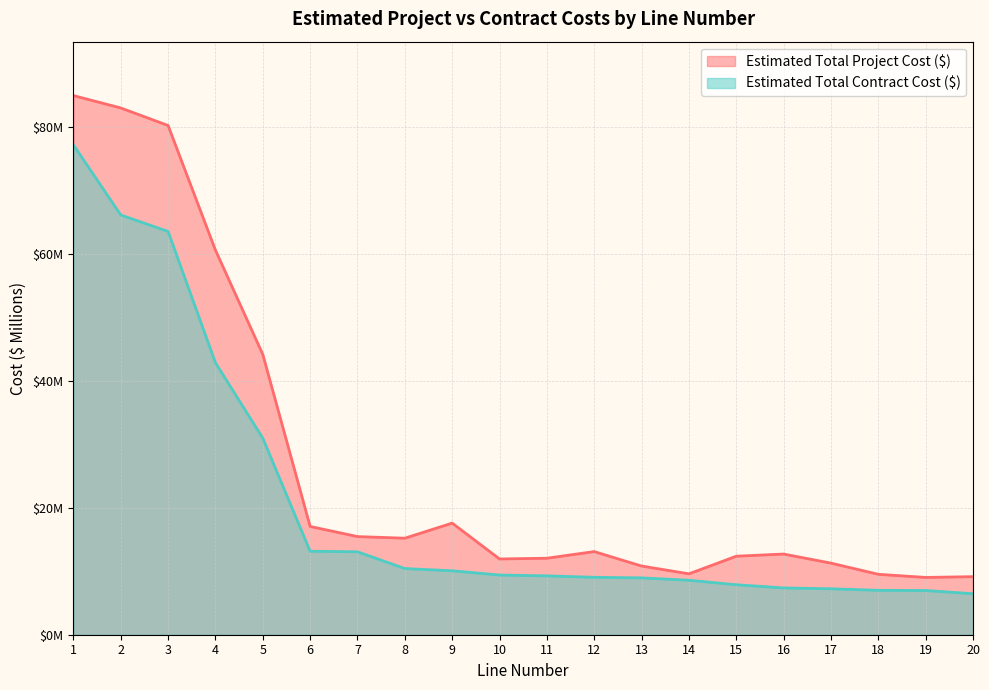

True or false: Estimated Total Project Cost ($) and Estimated Total Contract Cost ($) intersect in this chart.

False